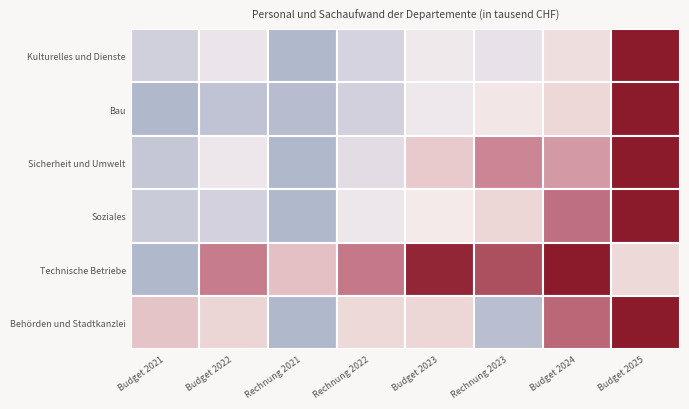

At how many categories does at least one series exceed 434616?

8